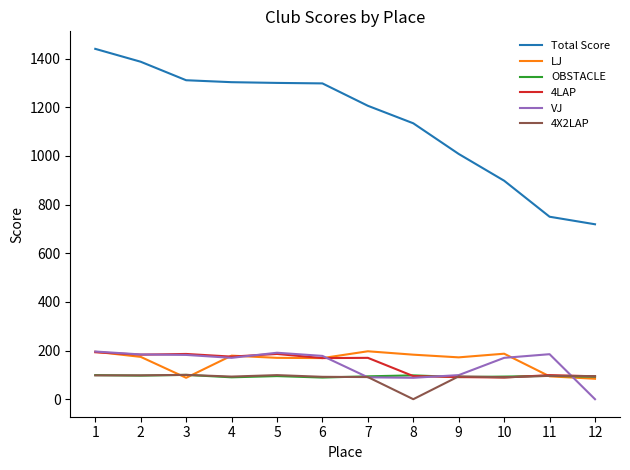

True or false: Total Score has a value of 1702 at 5.

False